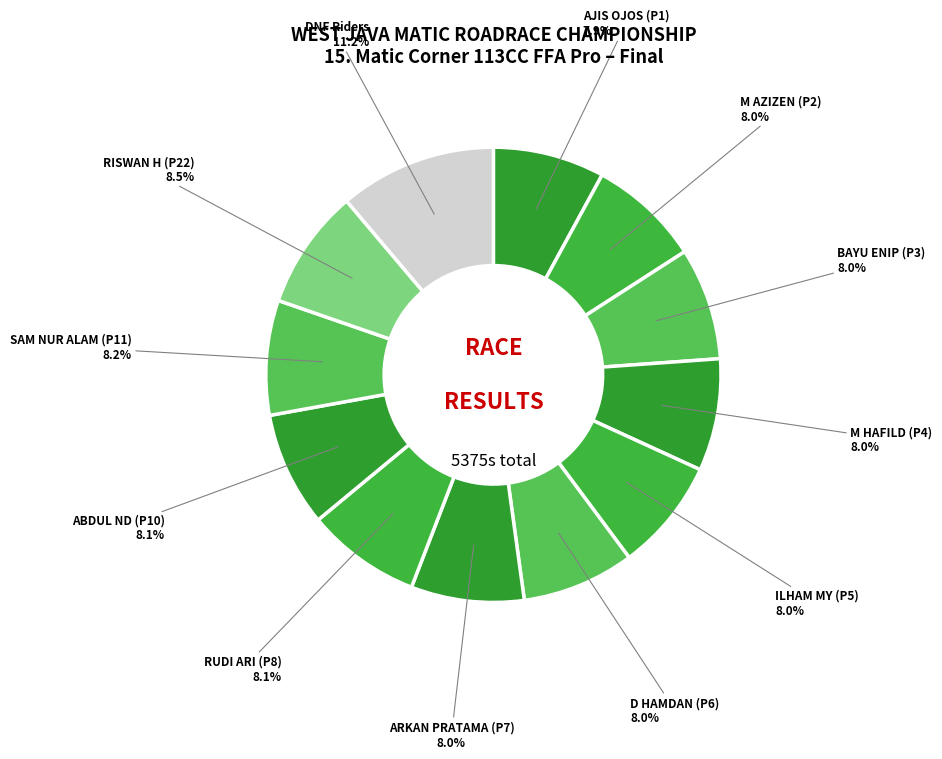

Which slice is the largest?

DNF Riders